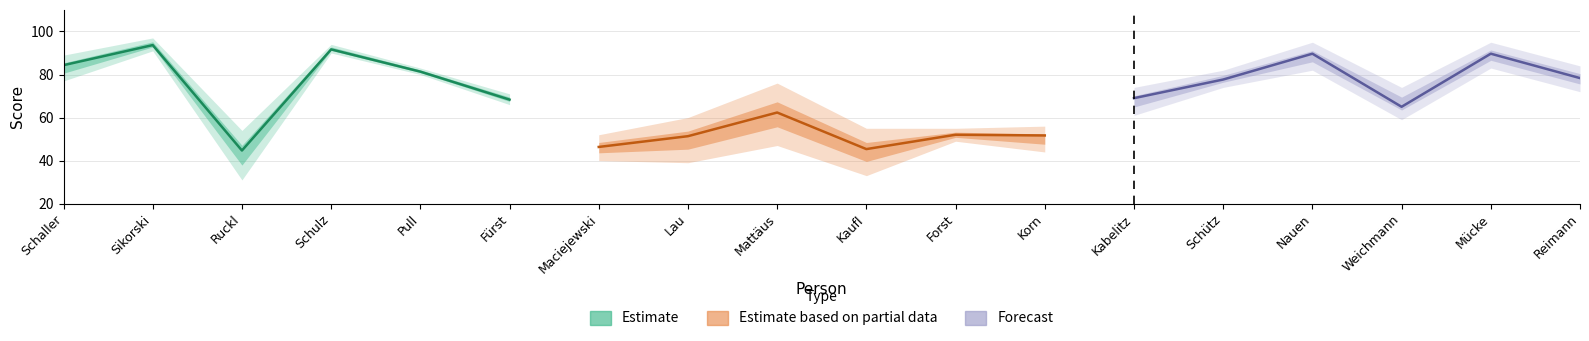

Rank the categories by Estimate value from highest to lowest.

Sikorski, Schulz, Schaller, Pull, Fürst, Ruckl